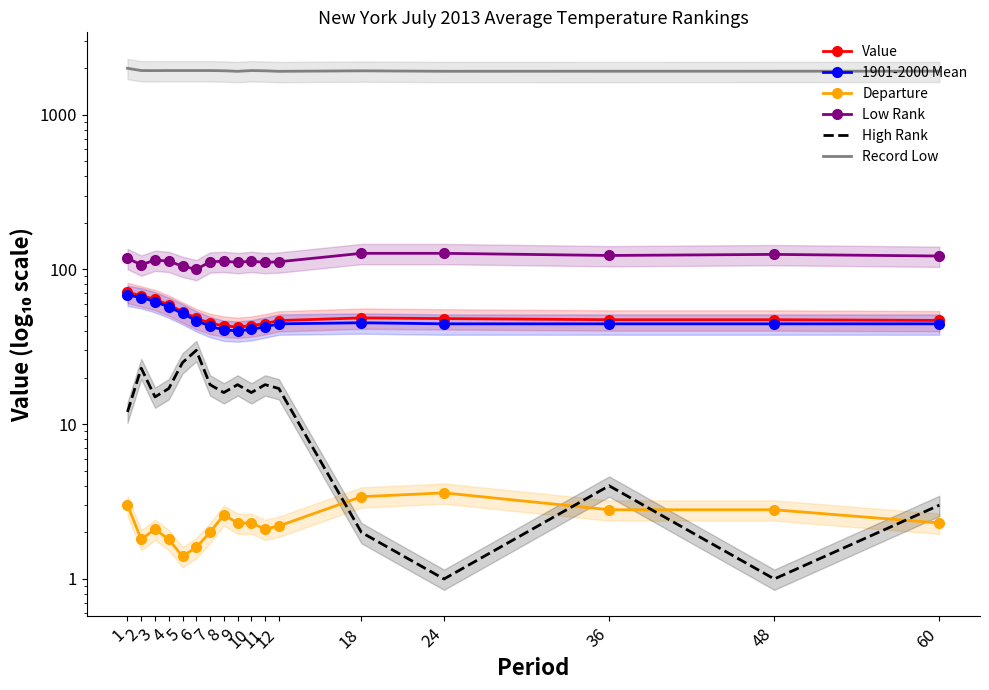

What are all the series names shown in the legend?

Value, 1901-2000 Mean, Departure, Low Rank, High Rank, Record Low